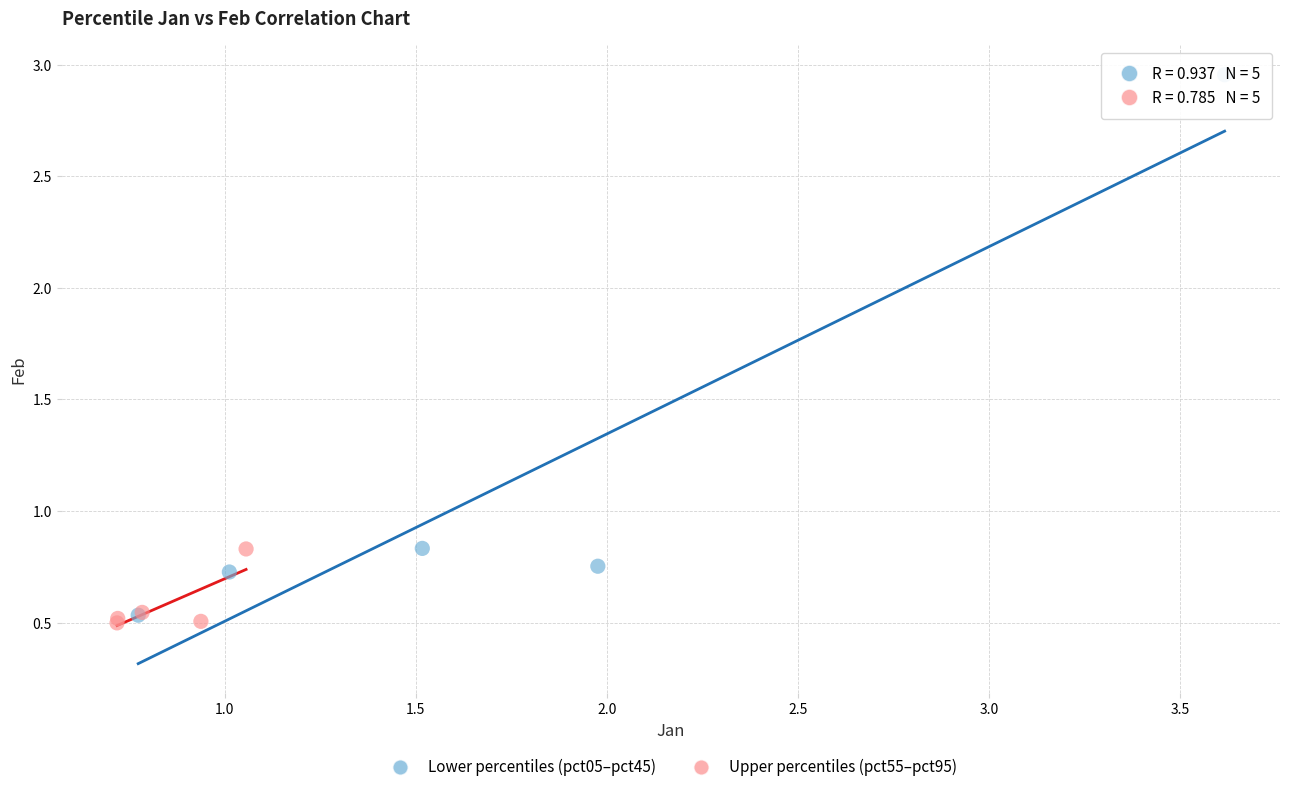

What are all the series names shown in the legend?

Lower percentiles (pct05–pct45), Upper percentiles (pct55–pct95)